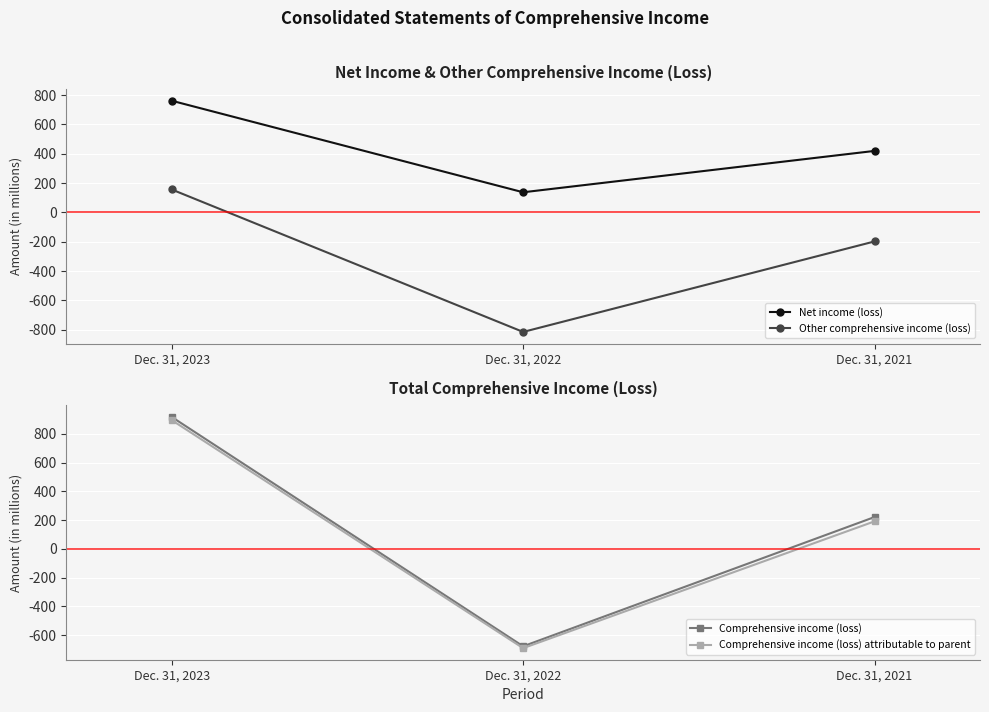

At how many categories does at least one series exceed -161?

3